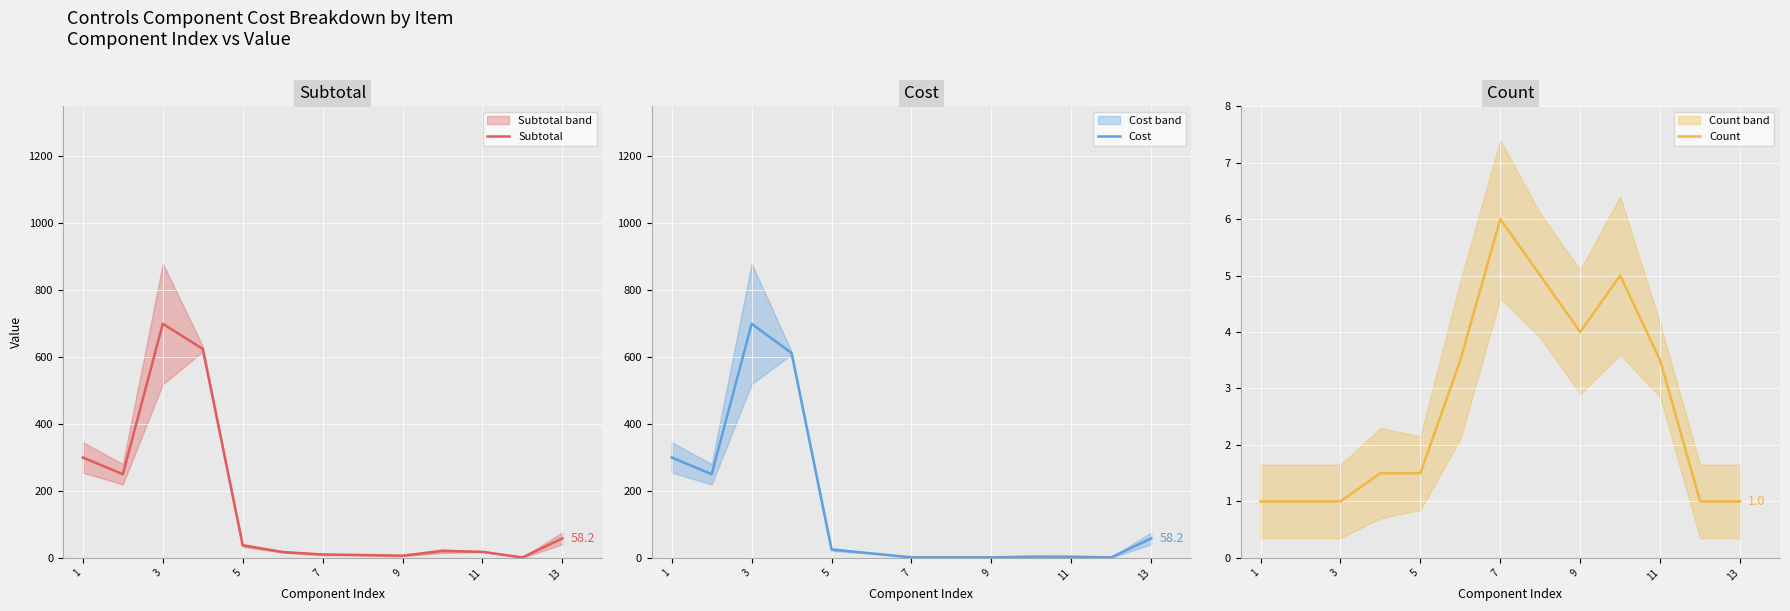

What is the smallest value displayed?

1.0